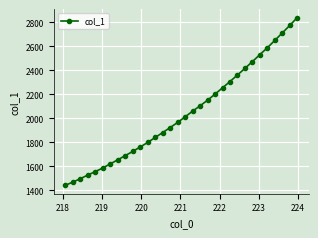

What is the sum of all values?

65365.9